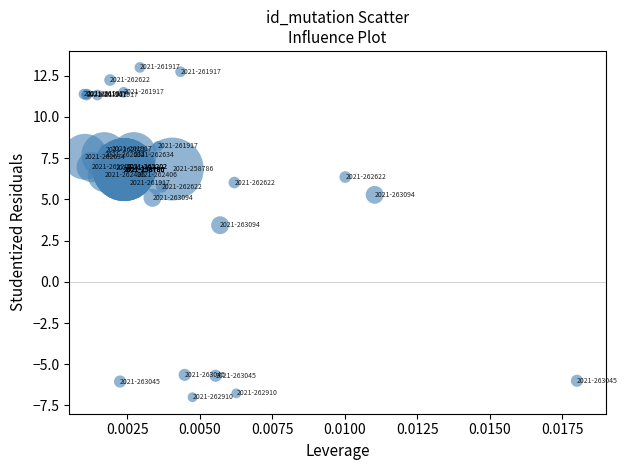

What Y value in the scatter plot is closest to 3?

3.4